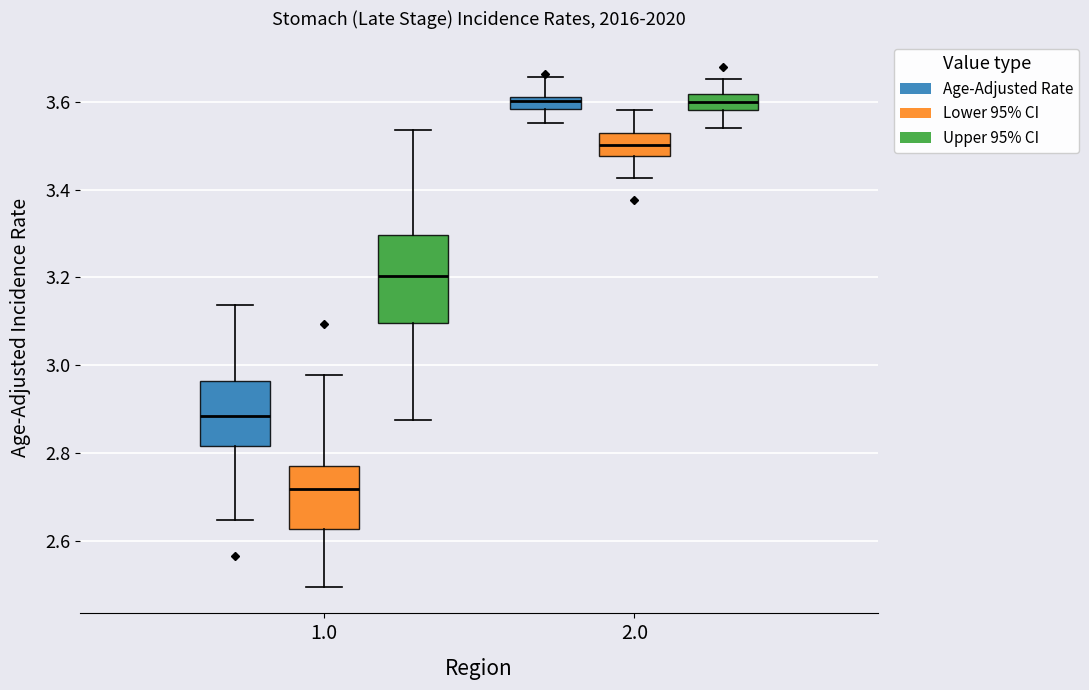

Where is the upper edge of the box for 1.0 (Lower 95% CI) on the y-axis? The values are not printed on the chart, so give them approximately, as read against the axis.

2.78